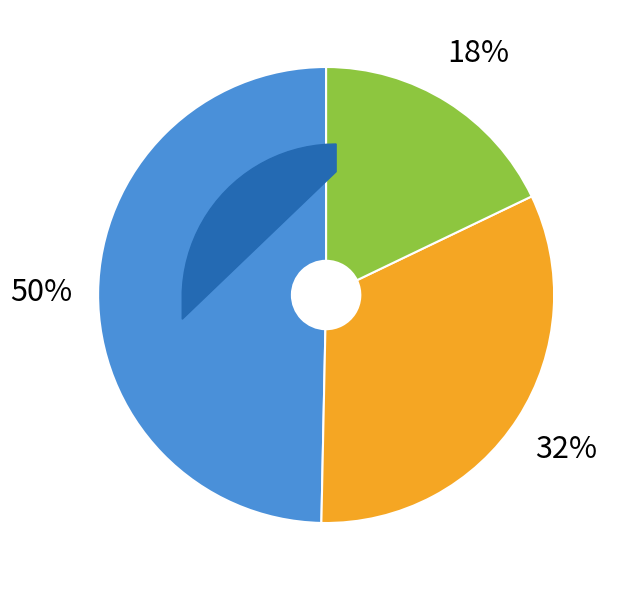

To the nearest percent, what is the average slice percentage?

33%